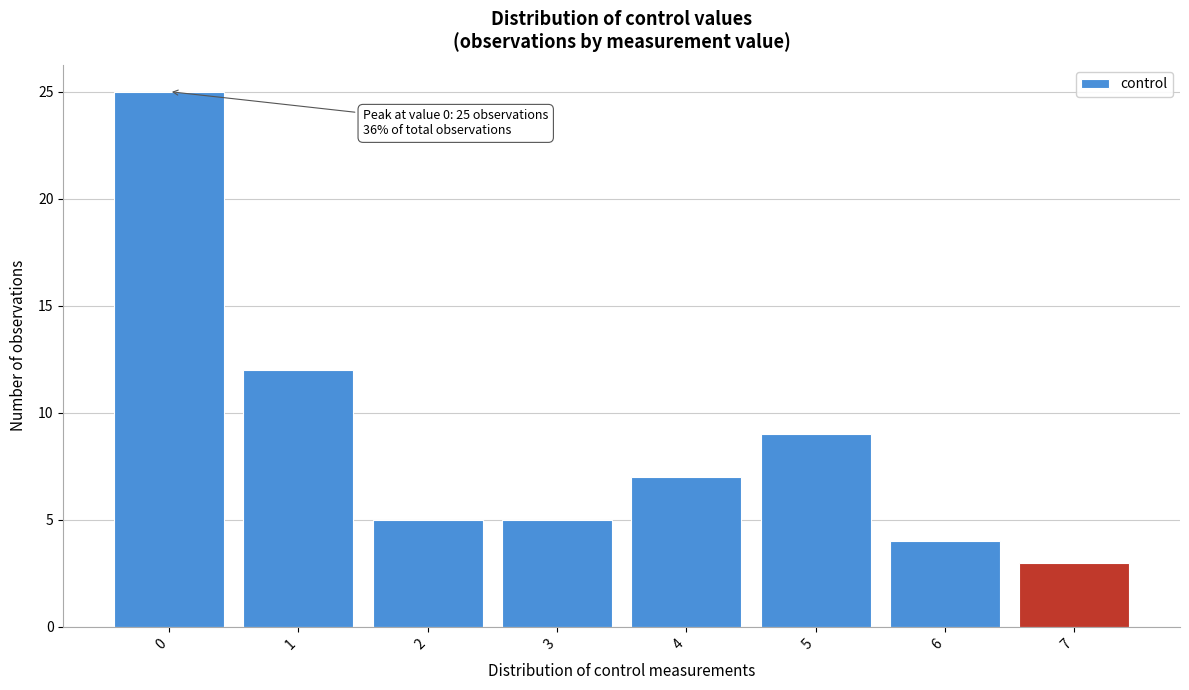

Which range on the x-axis has the tallest bar?

-0.5 to 0.5